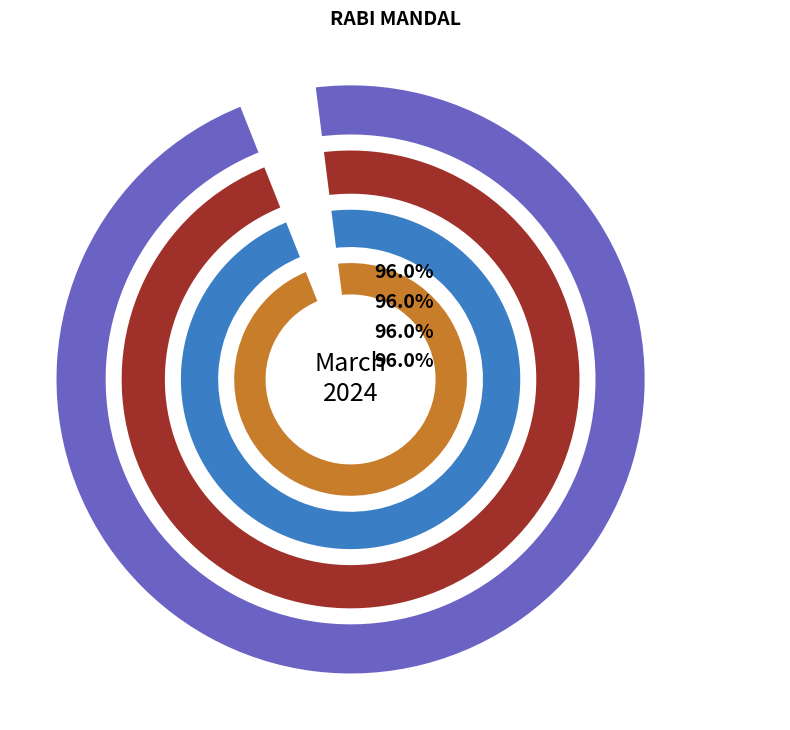

Which series has the largest range (max minus min)?

Week 4 (Mon-Sun)